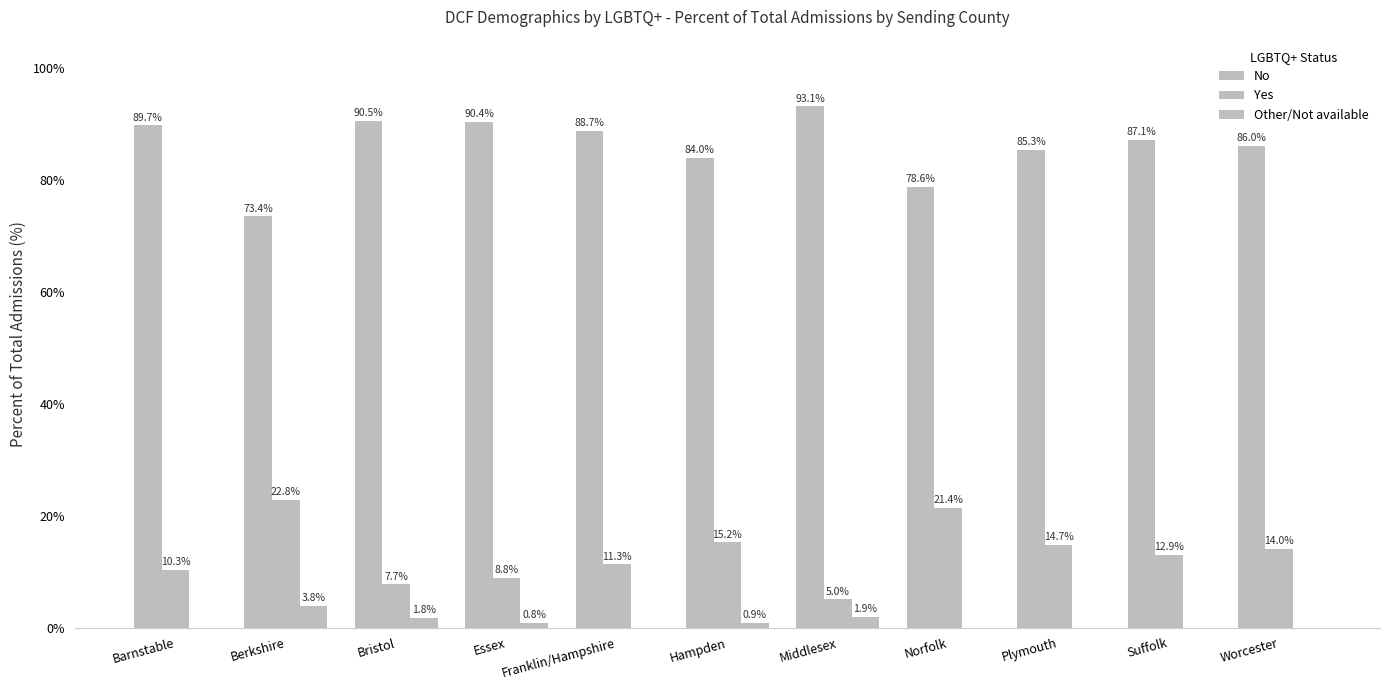

How many categories are shown in the chart?

11